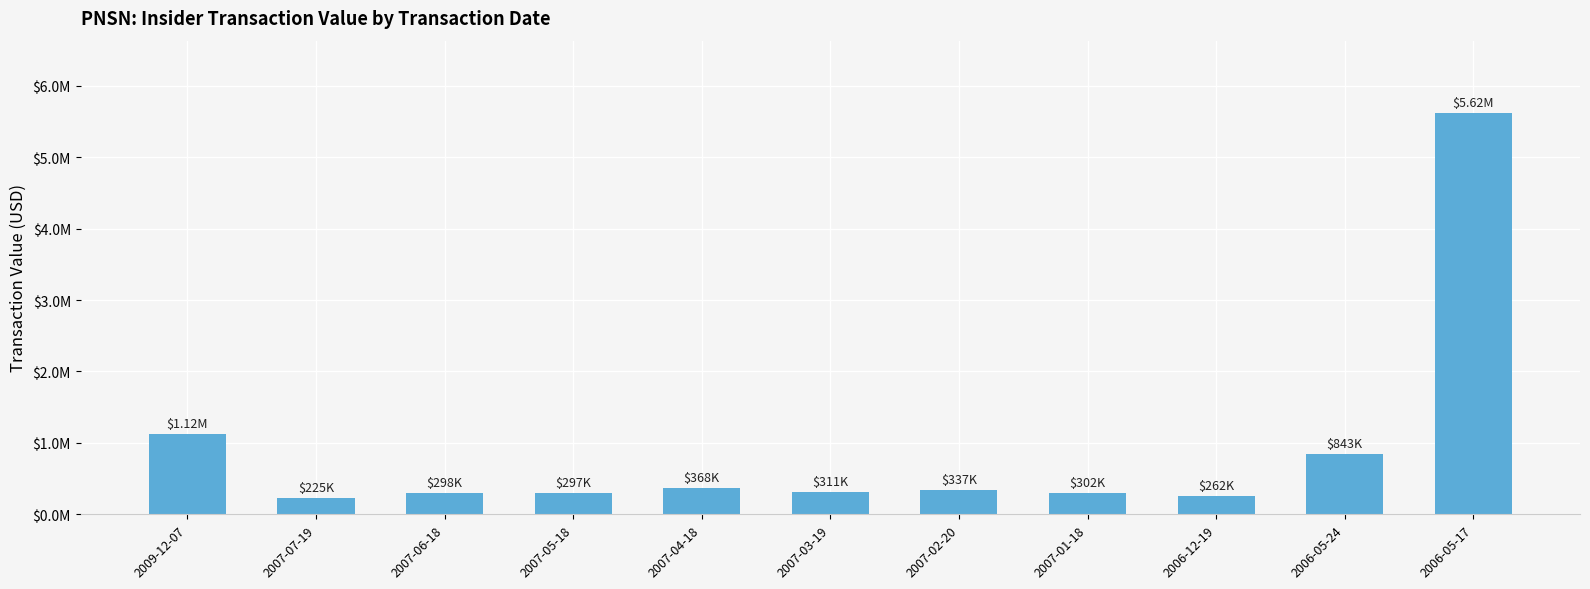

Reading right to left, list all the values displayed in this chart.

5621271	843183	262096	302276	336848	310646	368336	296535	297675	225404	1117974